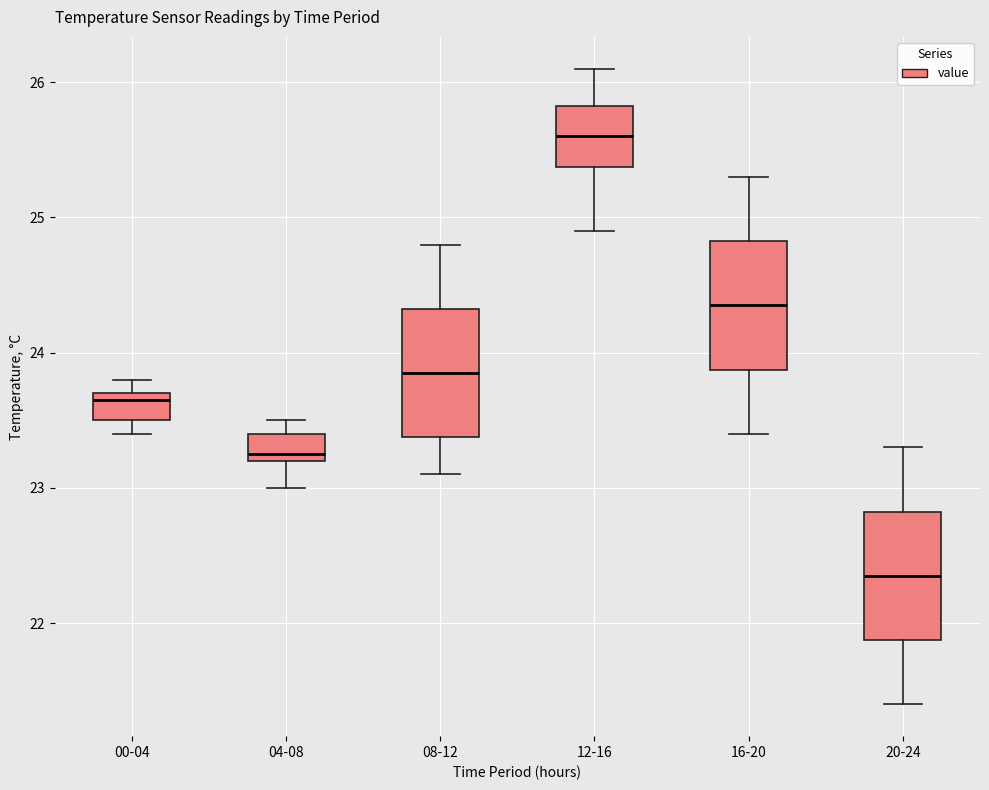

Reading left to right, transcribe this box plot: for each box, give where its median line is, the range the box spans, and where its two whiskers end, as read against the y-axis. The values are not printed on the chart, so give them approximately, as read against the axis.

00-04: median 23.7 (just below the box's upper edge), box 23.5 to 23.7, whiskers 23.4 to 23.8
04-08: median 23.3, box 23.2 to 23.4, whiskers 23.0 to 23.5
08-12: median 23.9, box 23.4 to 24.3, whiskers 23.1 to 24.8
12-16: median 25.6, box 25.4 to 25.8, whiskers 24.9 to 26.1
16-20: median 24.4, box 23.9 to 24.8, whiskers 23.4 to 25.3
20-24: median 22.4, box 21.9 to 22.8, whiskers 21.4 to 23.3